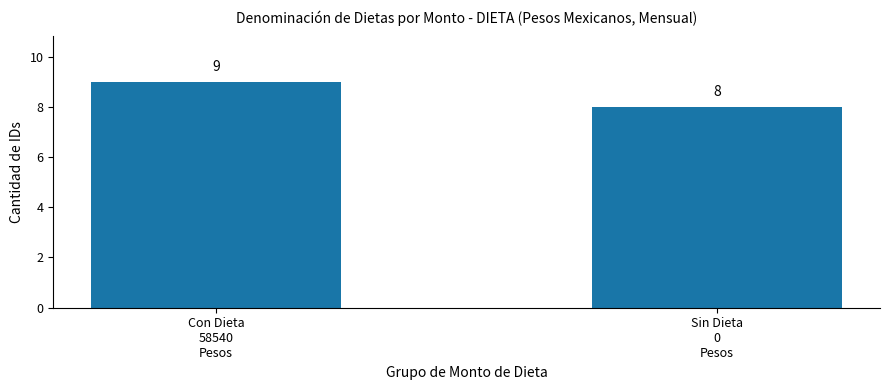

Are the bars horizontal?

No